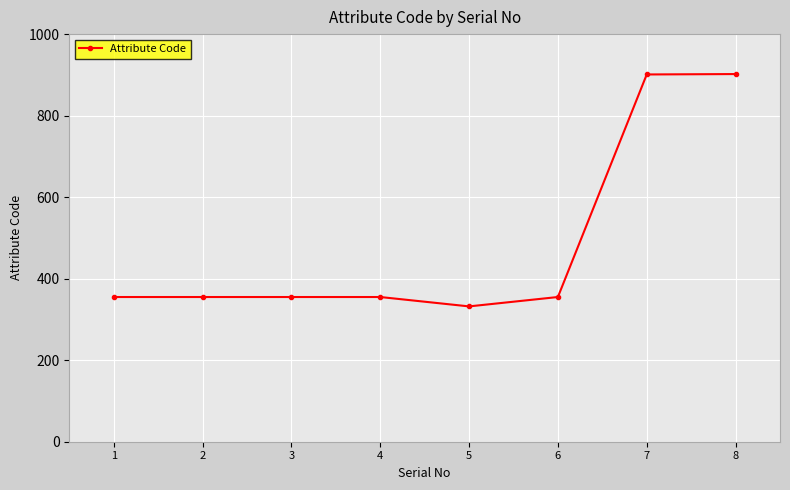

What is the value of the 5th point from the left?

332